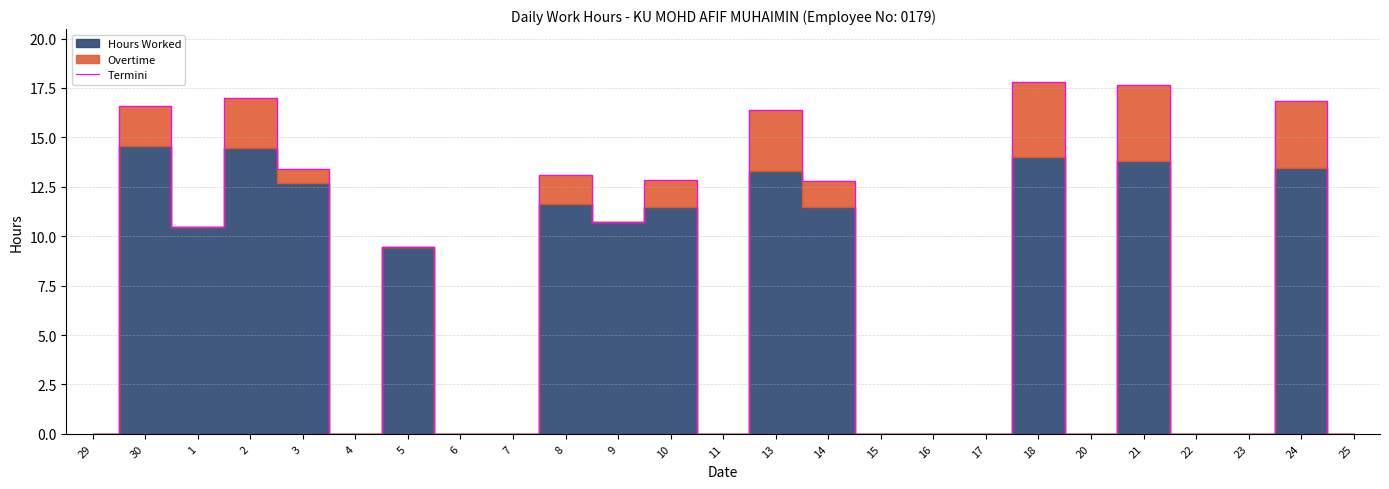

Between 29 and 24, which is larger?

24